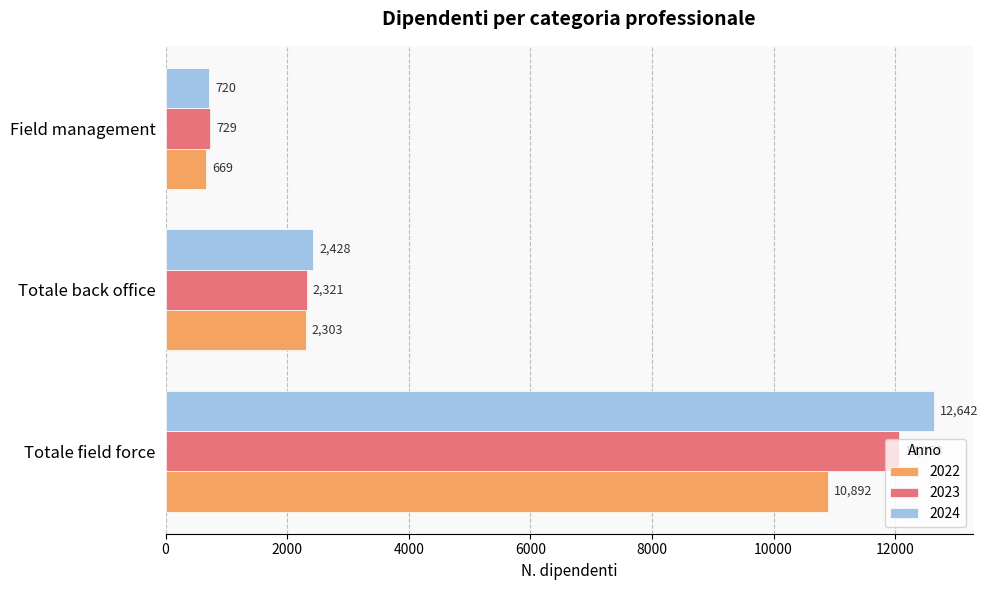

True or false: 2024 has a value of 720 at Field management.

True